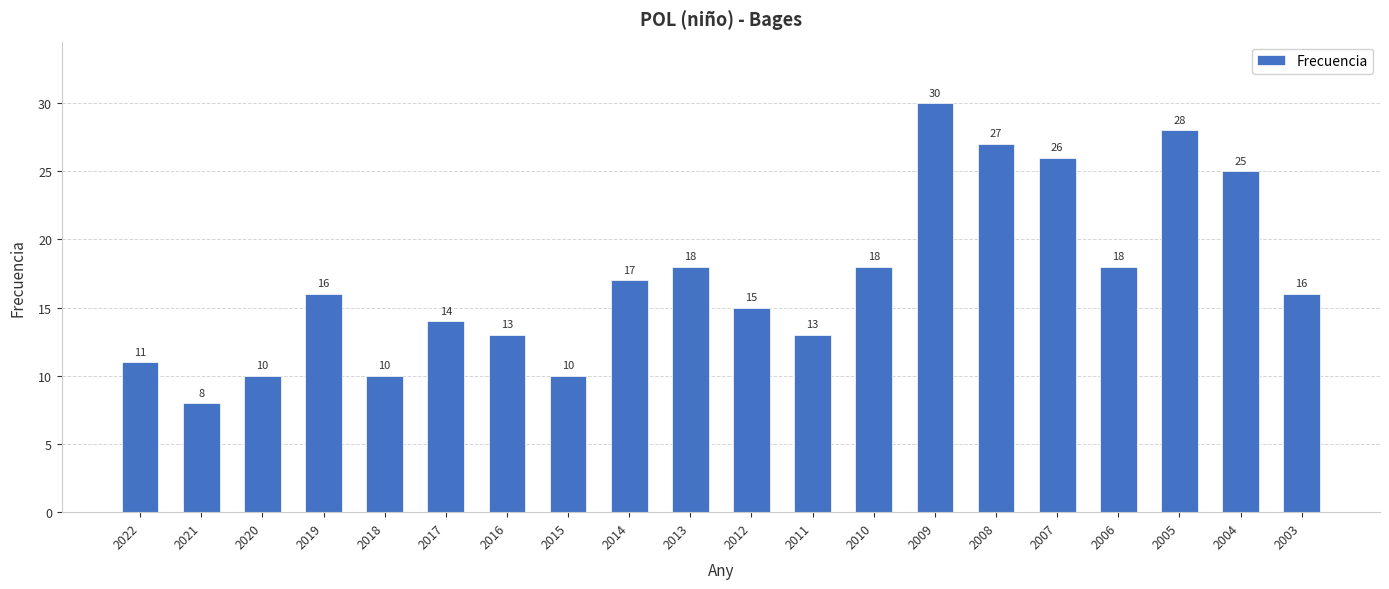

Which category has the lowest value across all series?

2021